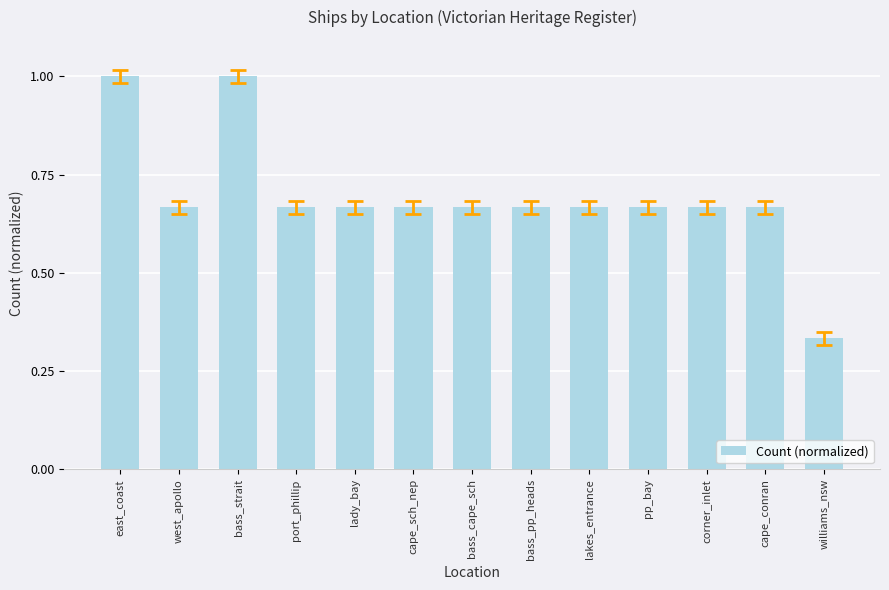

Which category has the lowest value across all series?

williams_nsw